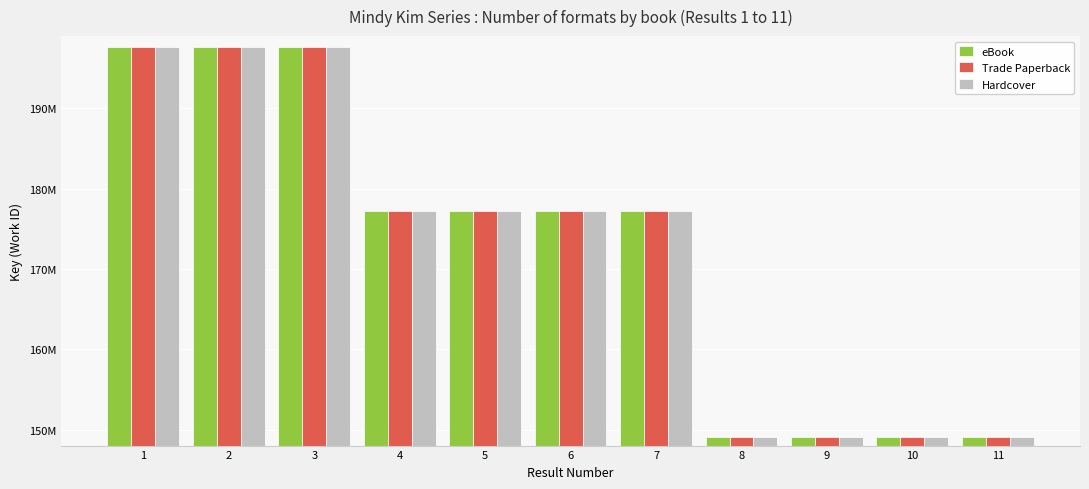

What is the minimum value for Hardcover?

149015353